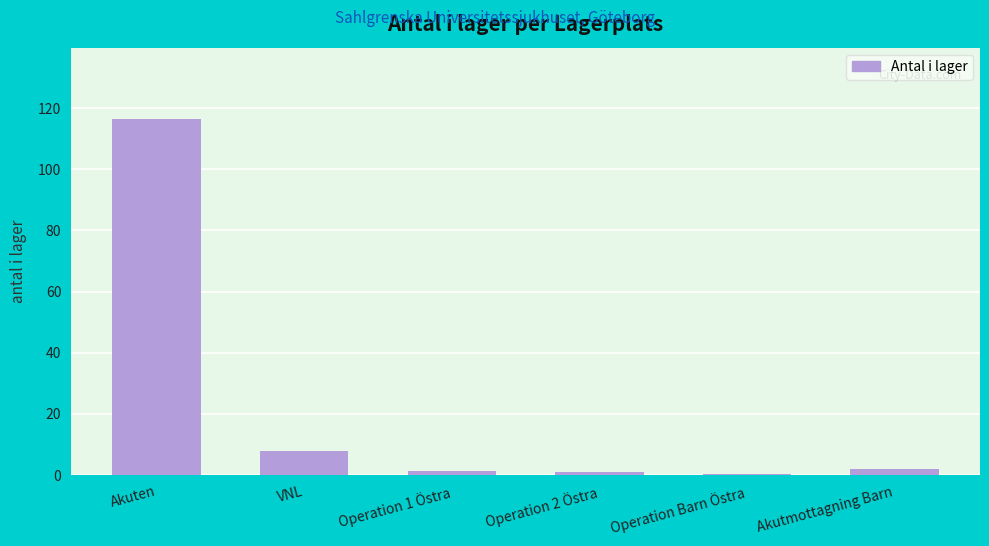

What is the difference between the values at Akutmottagning Barn and Operation 2 Östra?

1.0